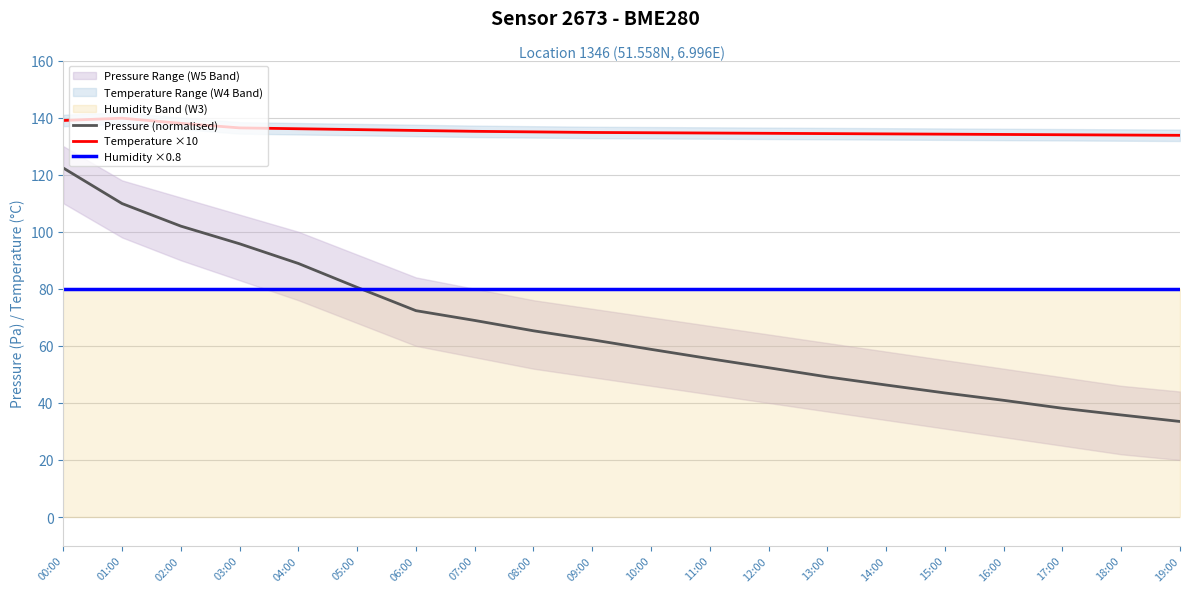

What is the lowest value of the Temperature ×10 series?

133.8